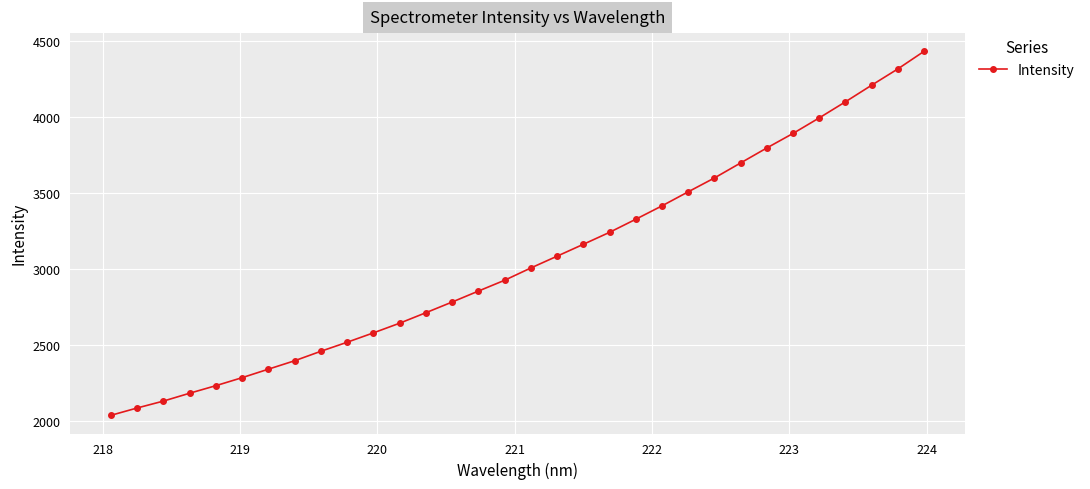

How many series are shown in this chart?

1